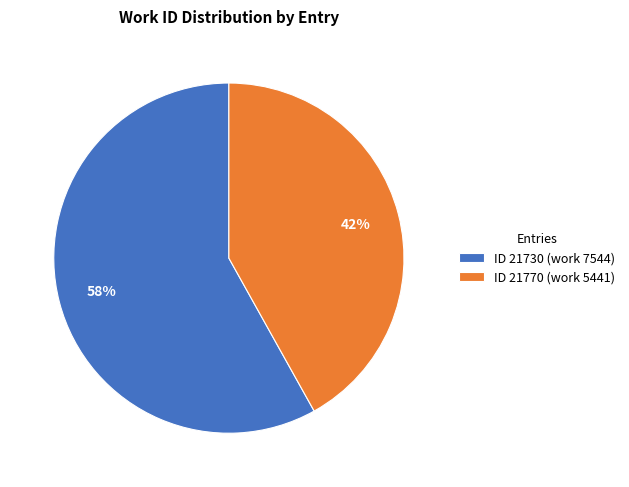

Which slice represents more than half of the pie?

ID 21730 (work 7544)